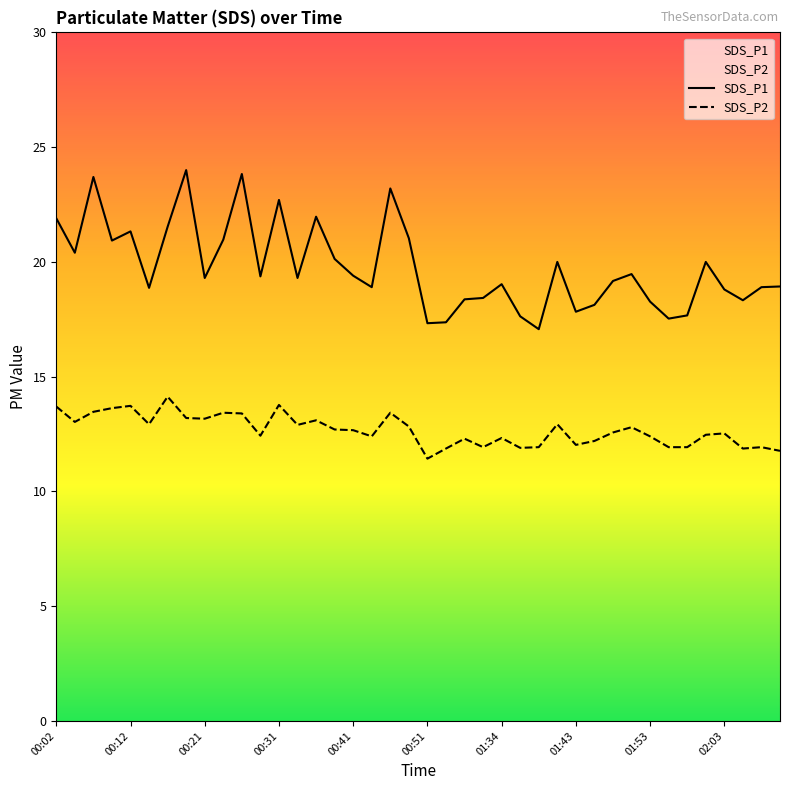

What is the sum of all SDS_P2 values?

507.1